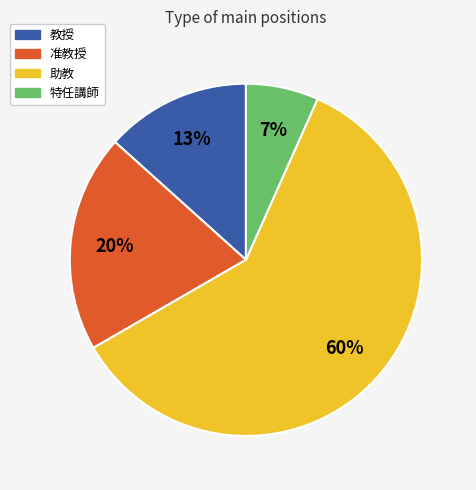

Is the sum of 准教授 and 特任講師 greater than half?

No